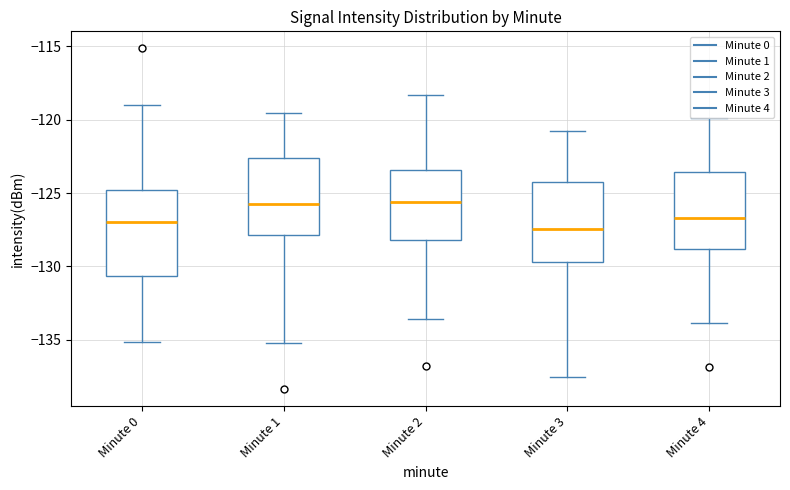

Reading left to right, transcribe this box plot: for each box, give where its median line is, the range the box spans, and where its two whiskers end, as read against the y-axis. The values are not printed on the chart, so give them approximately, as read against the axis.

Minute 0: median -127.0, box -130.5 to -125.0, whiskers -135.0 to -119.0
Minute 1: median -125.5, box -128.0 to -122.5, whiskers -135.0 to -119.5
Minute 2: median -125.5, box -128.0 to -123.5, whiskers -133.5 to -118.5
Minute 3: median -127.5, box -129.5 to -124.5, whiskers -137.5 to -121.0
Minute 4: median -126.5, box -129.0 to -123.5, whiskers -134.0 to -120.0